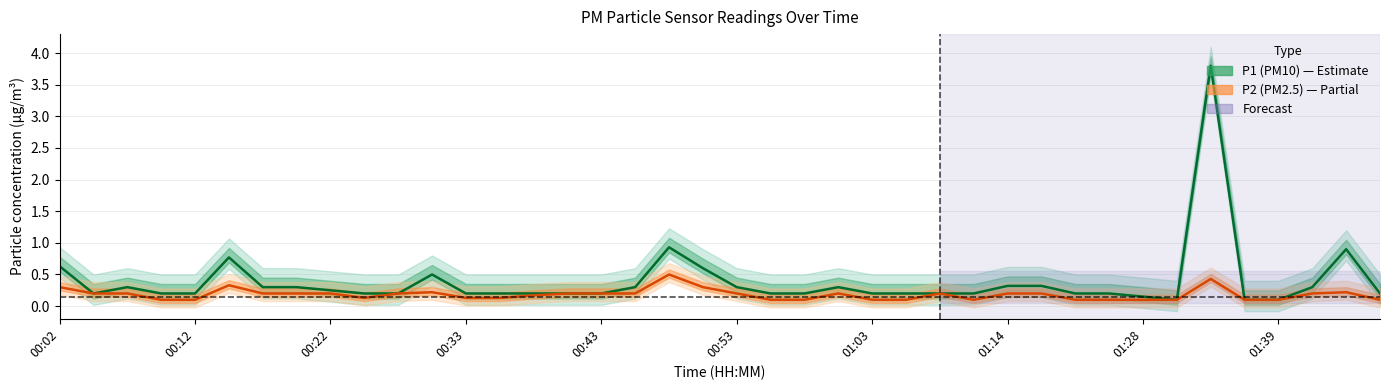

Which series changed the most between 23 and 27?

P2 (PM2.5)